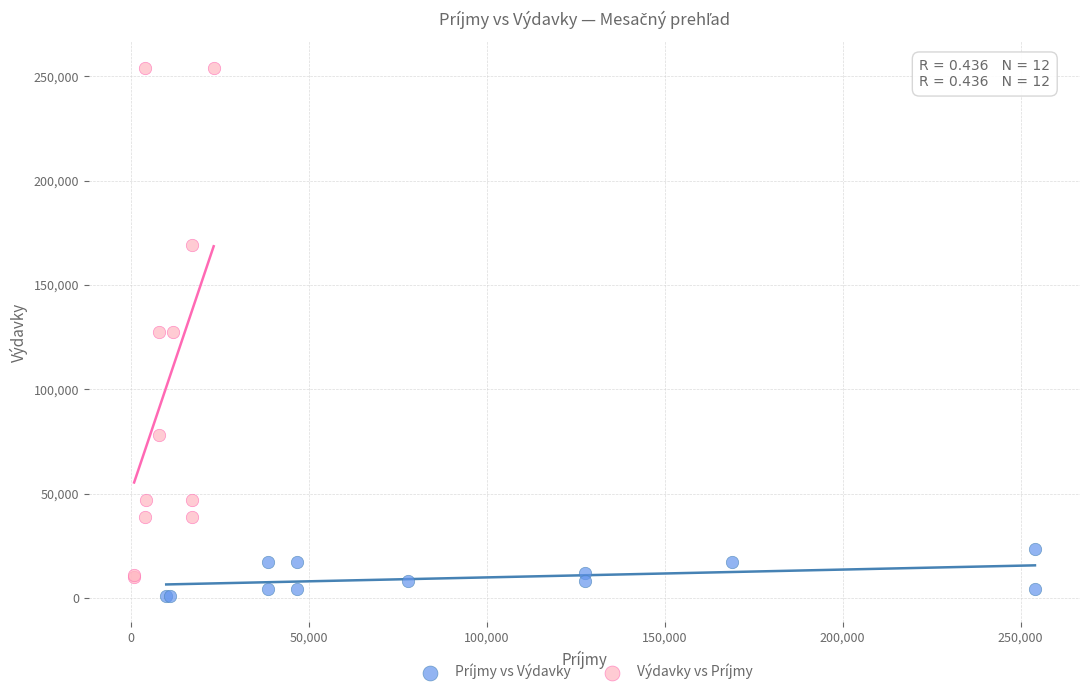

Which series contains the highest Y value?

Výdavky vs Príjmy